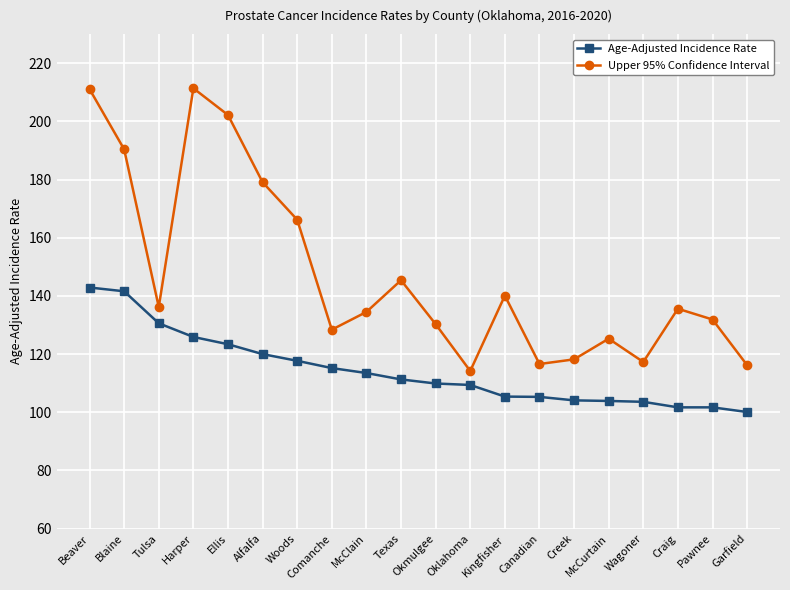

What is the maximum value for Upper 95% Confidence Interval?

211.4